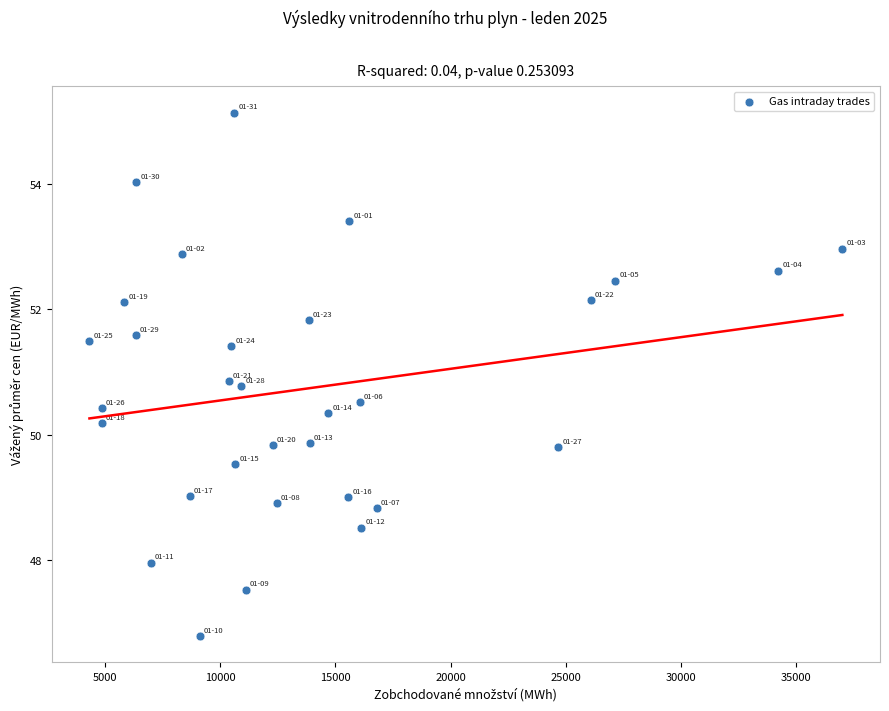

What is the range of X values (max minus min)?

32676.2